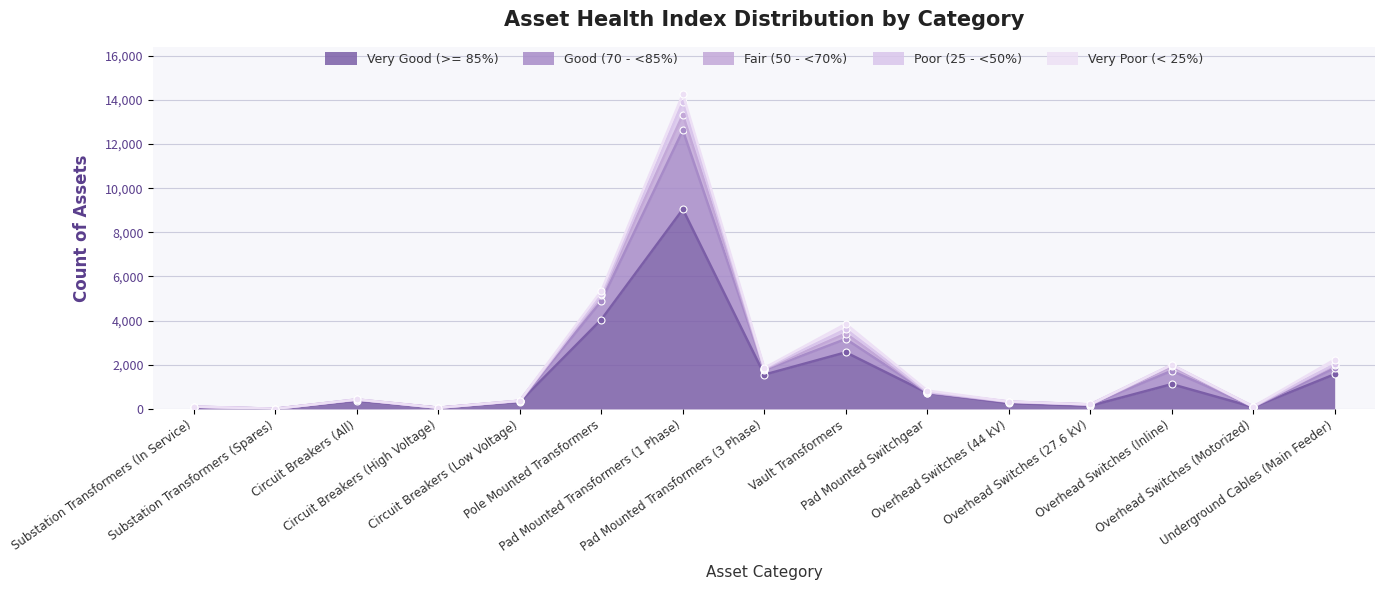

True or false: Very Good (>= 85%) and Good (70 - <85%) intersect in this chart.

False